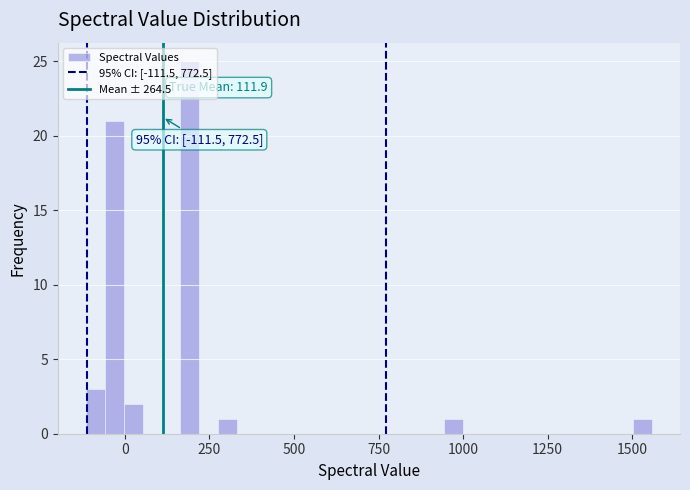

Around what value on the x-axis is the tallest bar? Give the approximate position of its centre, as read against the axis.

200